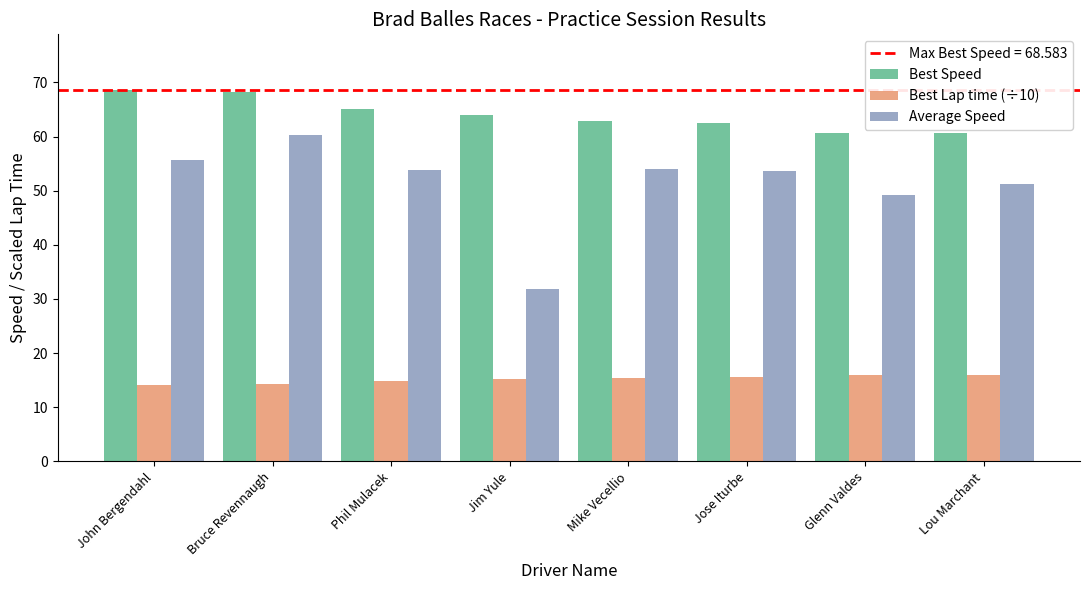

At which label does Average Speed first exceed 53?

John Bergendahl